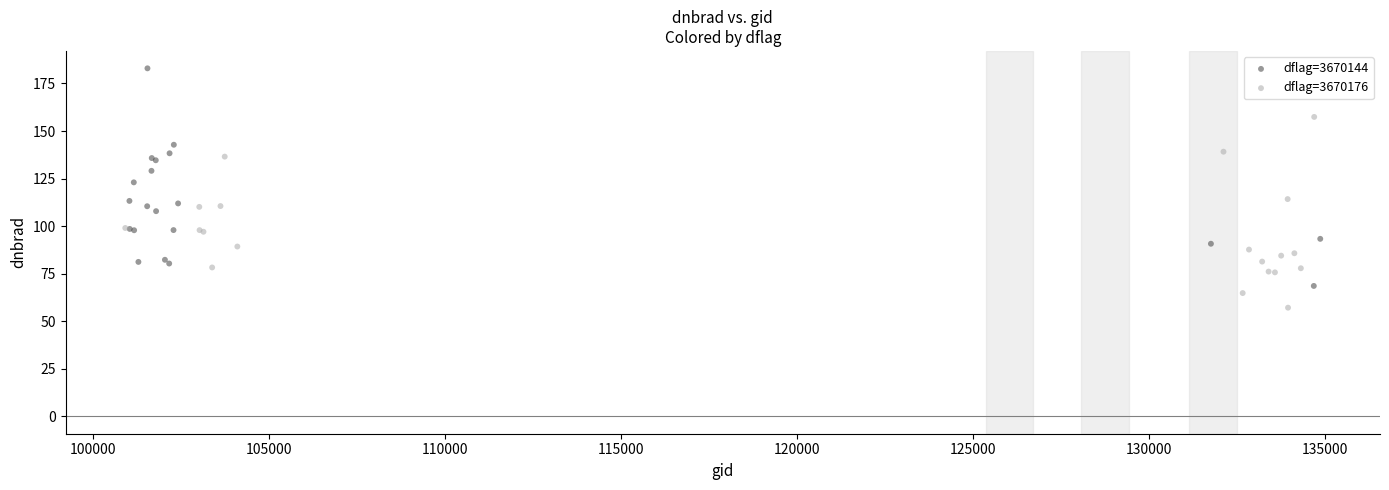

Which series contains the lowest Y value?

dflag=3670176